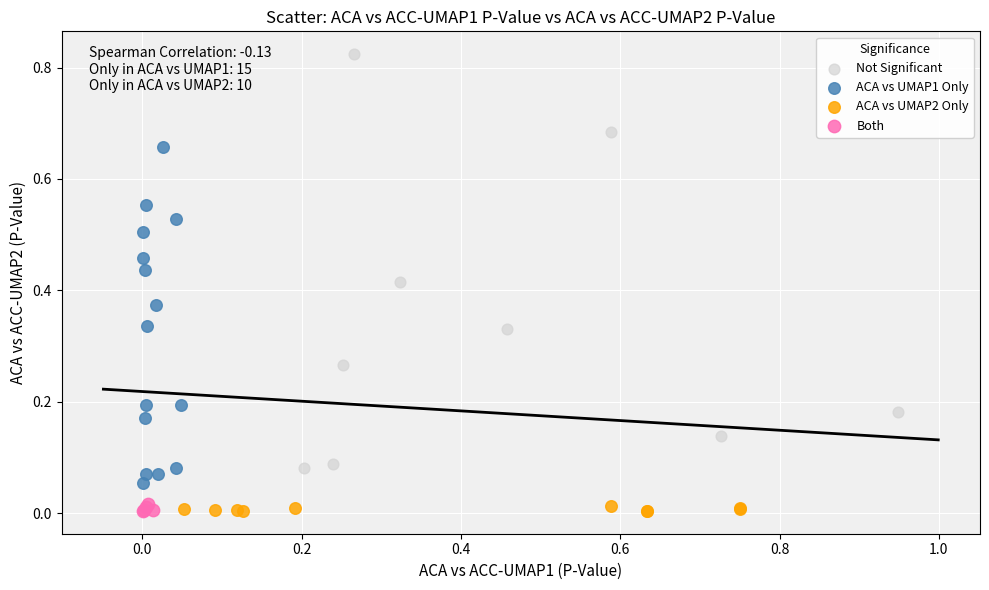

Which series reaches the maximum Y coordinate?

Not Significant